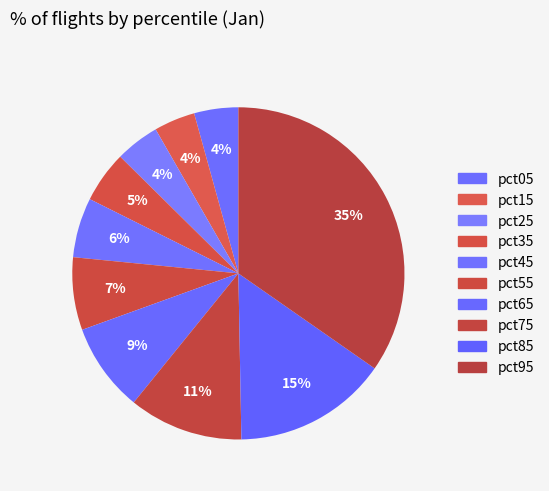

Count the number of slices in the pie.

10